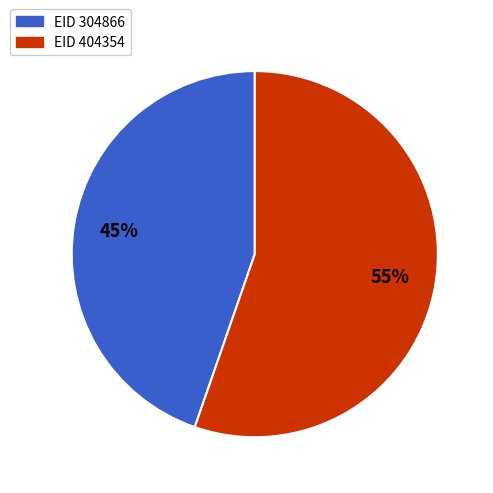

To the nearest percent, what portion does EID 404354 represent?

55%